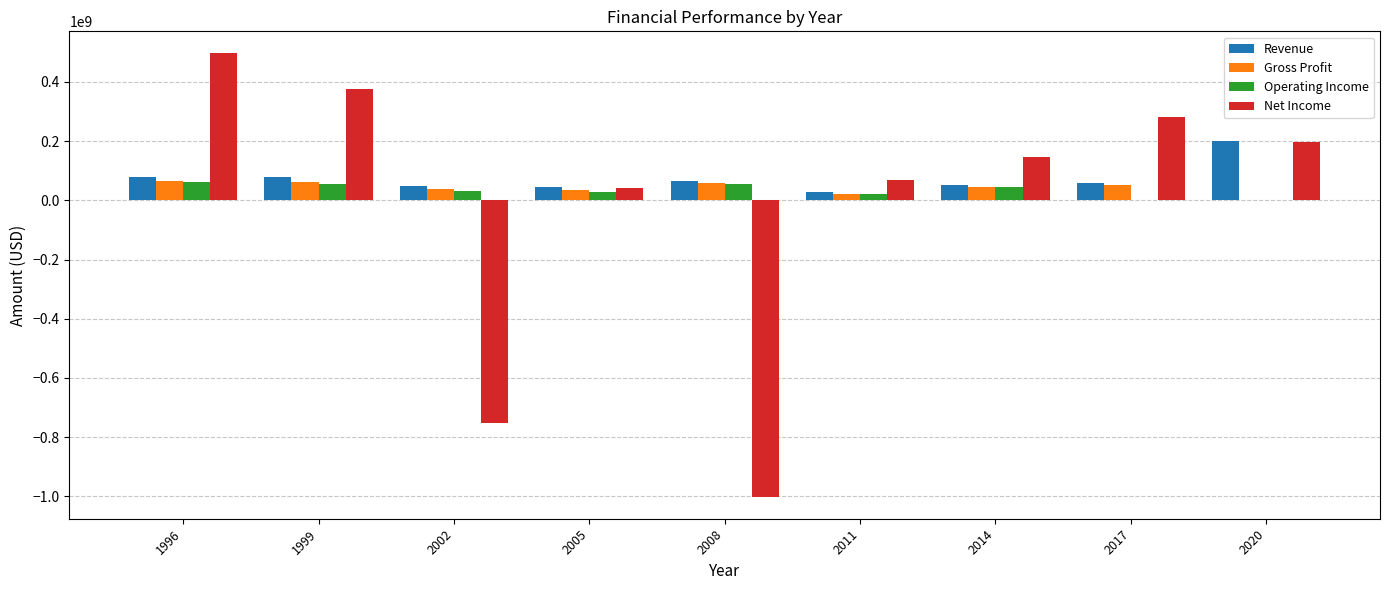

Where does the Operating Income series first go above 31300000?

1996